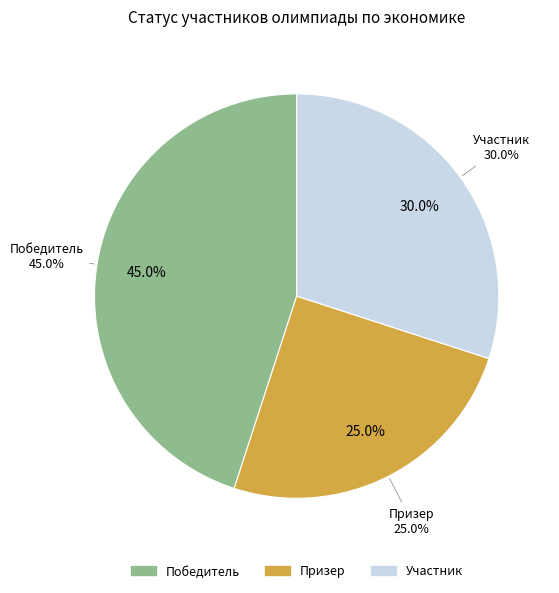

What is the largest slice in the pie chart?

Победитель